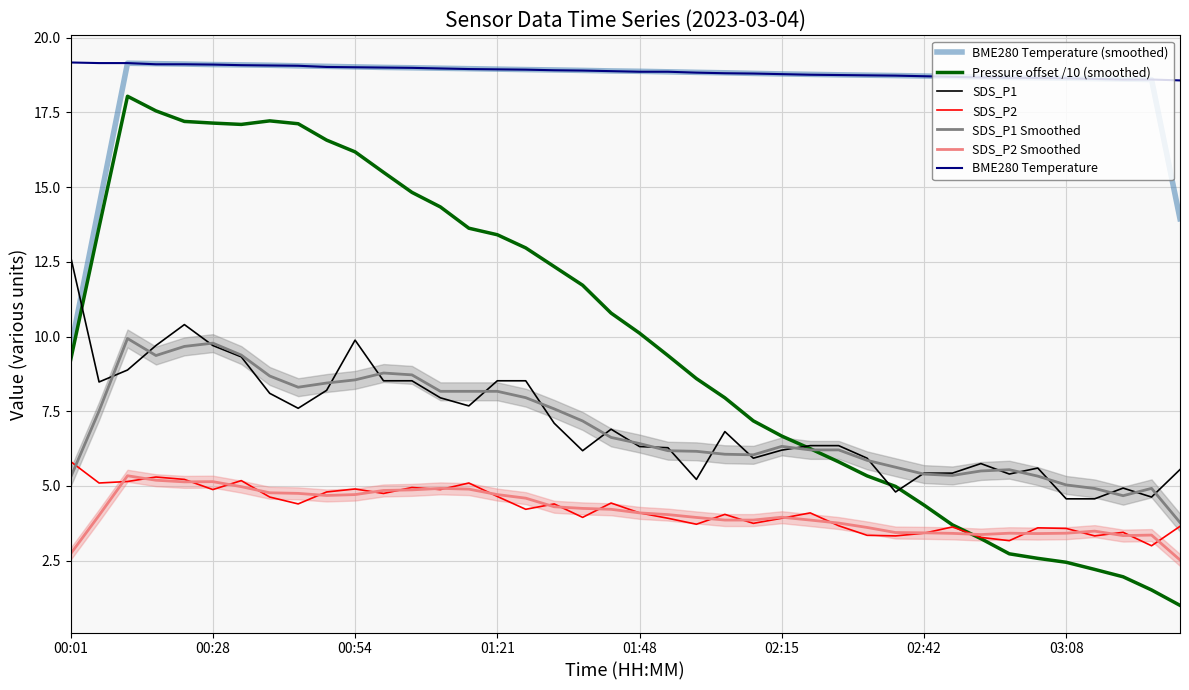

Rank the series at 03:19 from highest to lowest value.

BME280_temperature, SDS_P1, SDS_P2